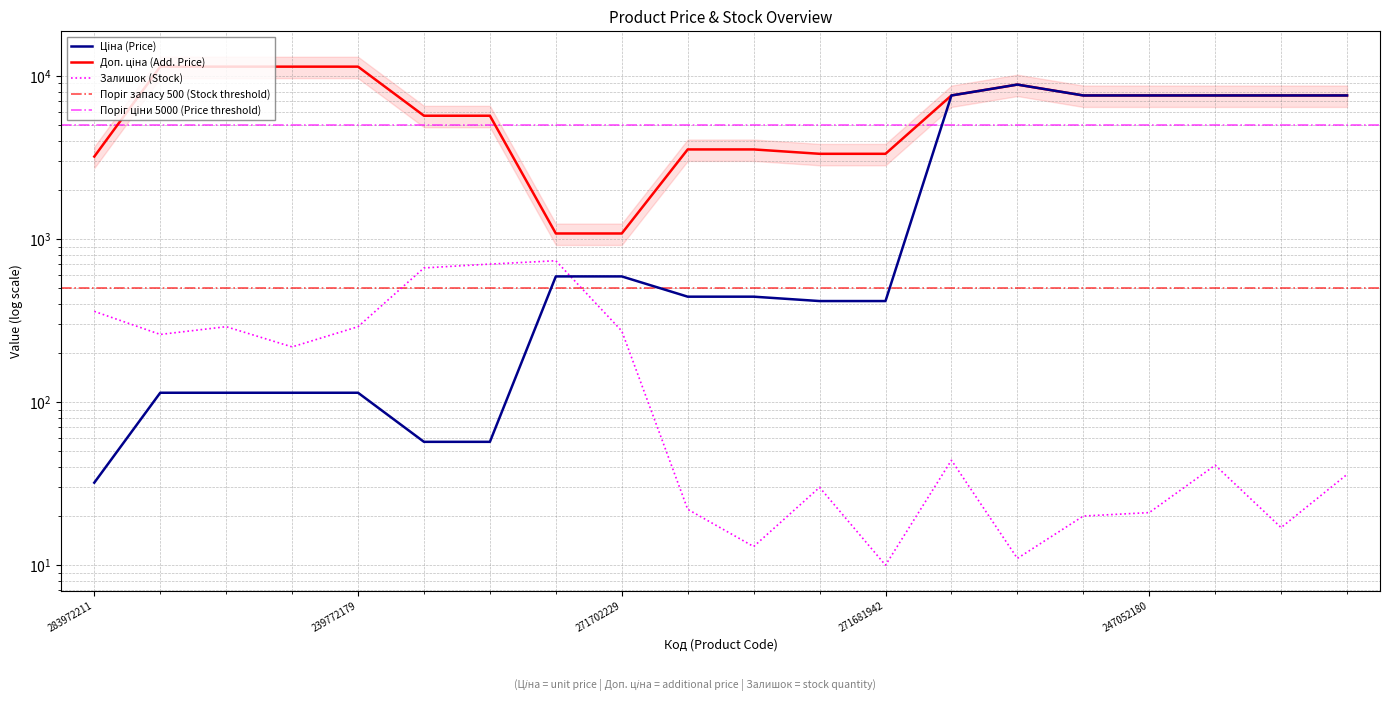

True or false: Залишок and Доп. ціна cross at least once.

False